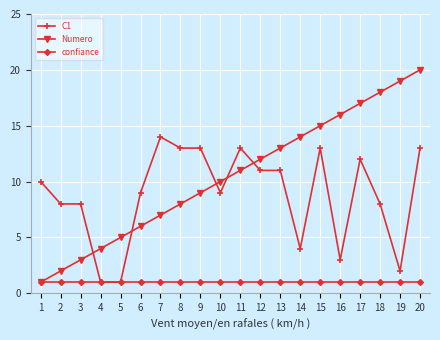

Is the value of confiance at 10 greater than the value of Numero at 9?

No